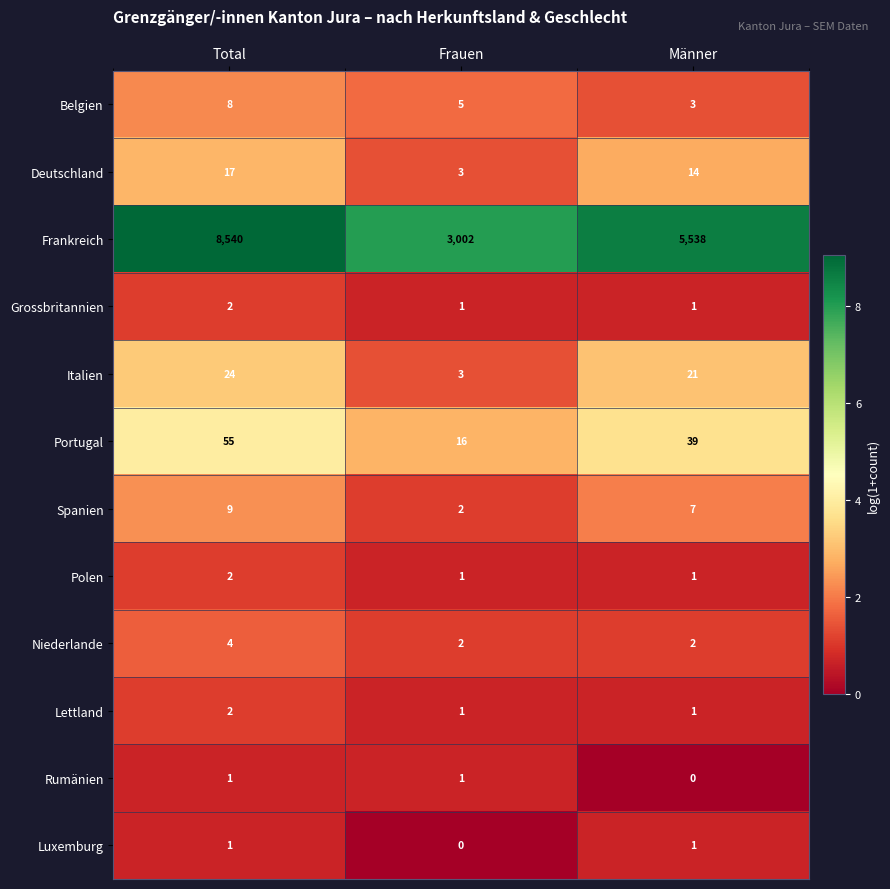

Which label corresponds to the largest value in the chart?

Total